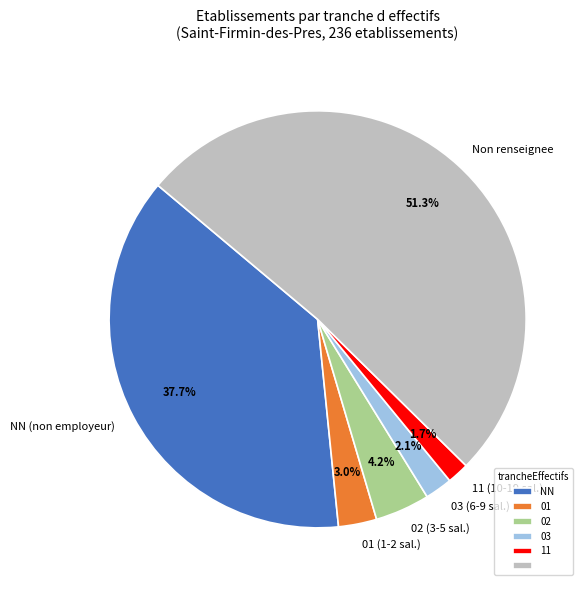

What portion of the pie excludes Non renseignee?

48.7%